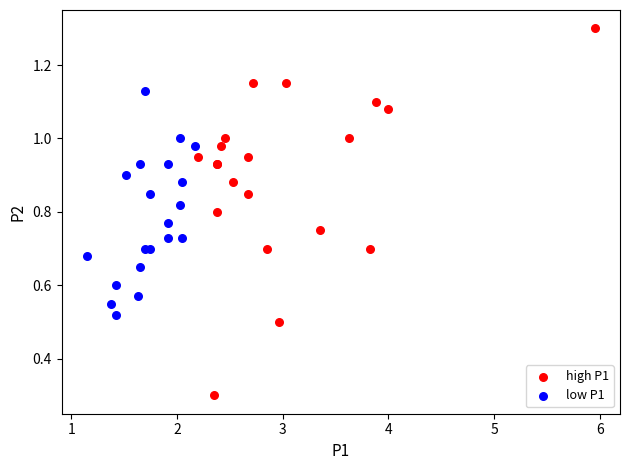

Which series has the widest spread of Y values?

high P1